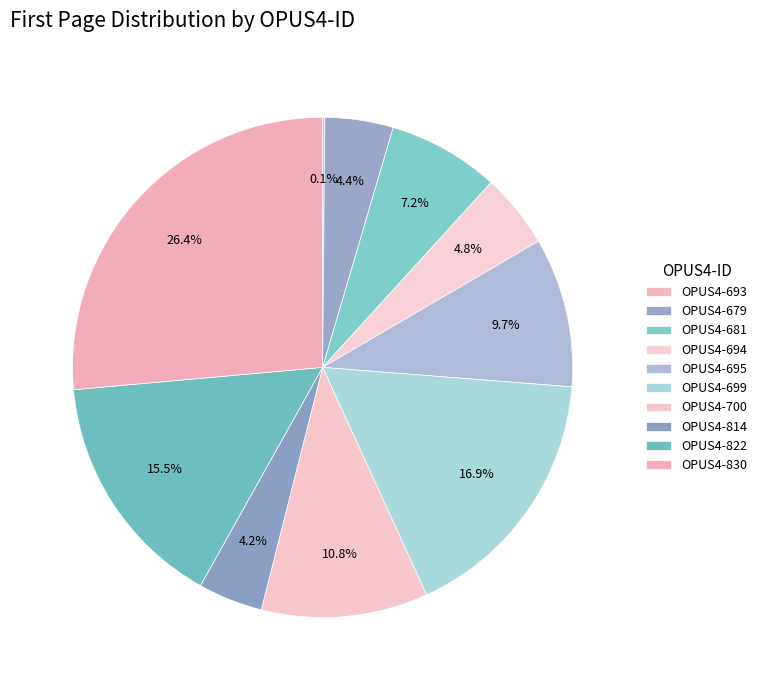

What portion of the pie excludes OPUS4-830?

73.6%